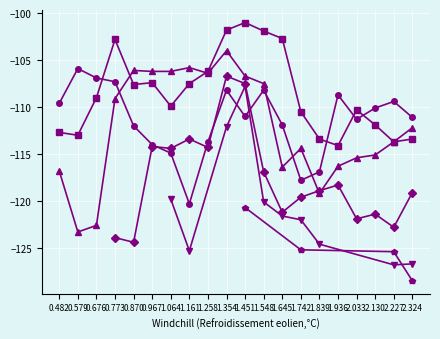

How many times do col_4 and col_5 cross each other?

4